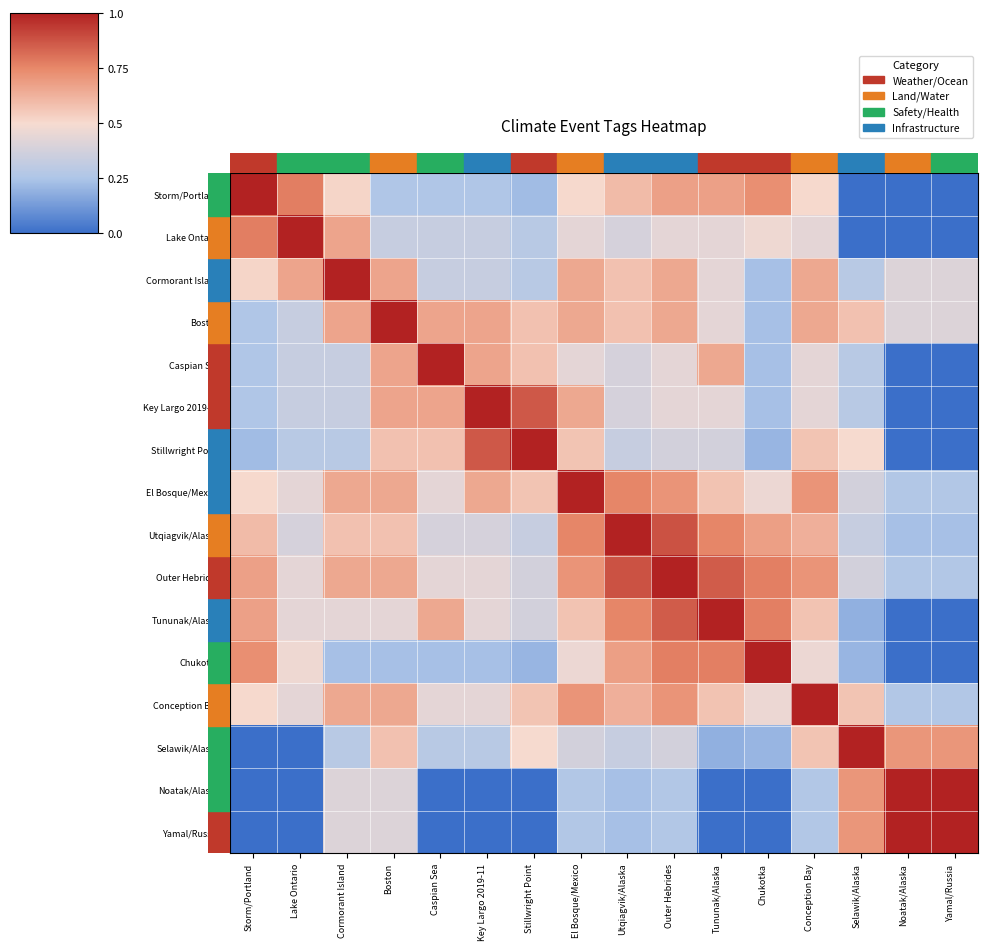

How many categories are shown in the chart?

16